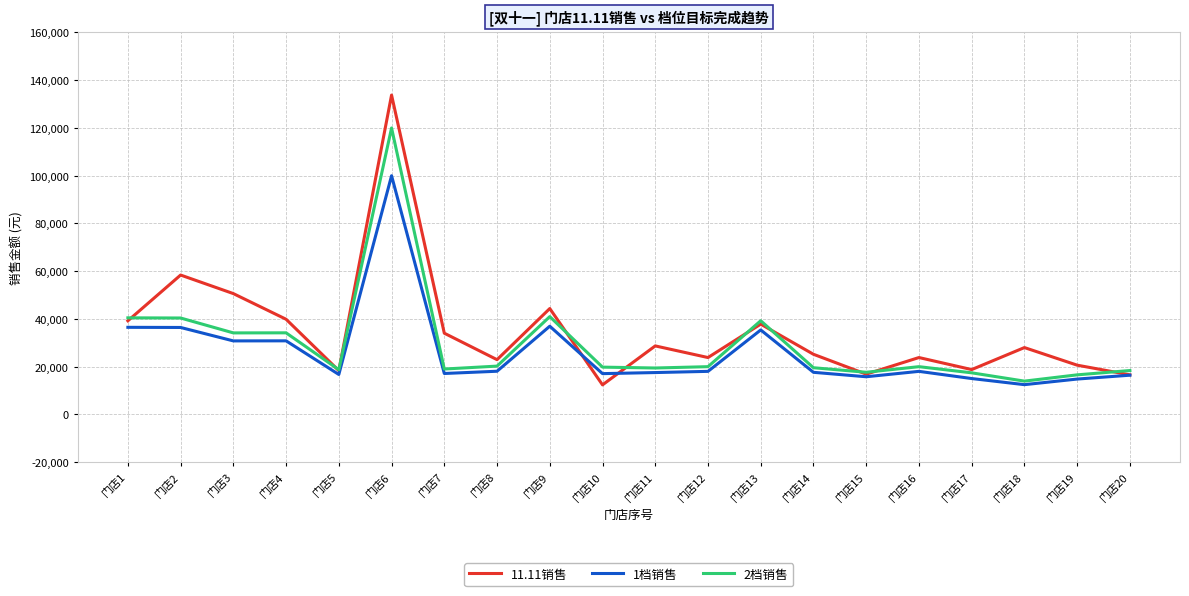

At which category does the chart reach its peak across all series?

门店6